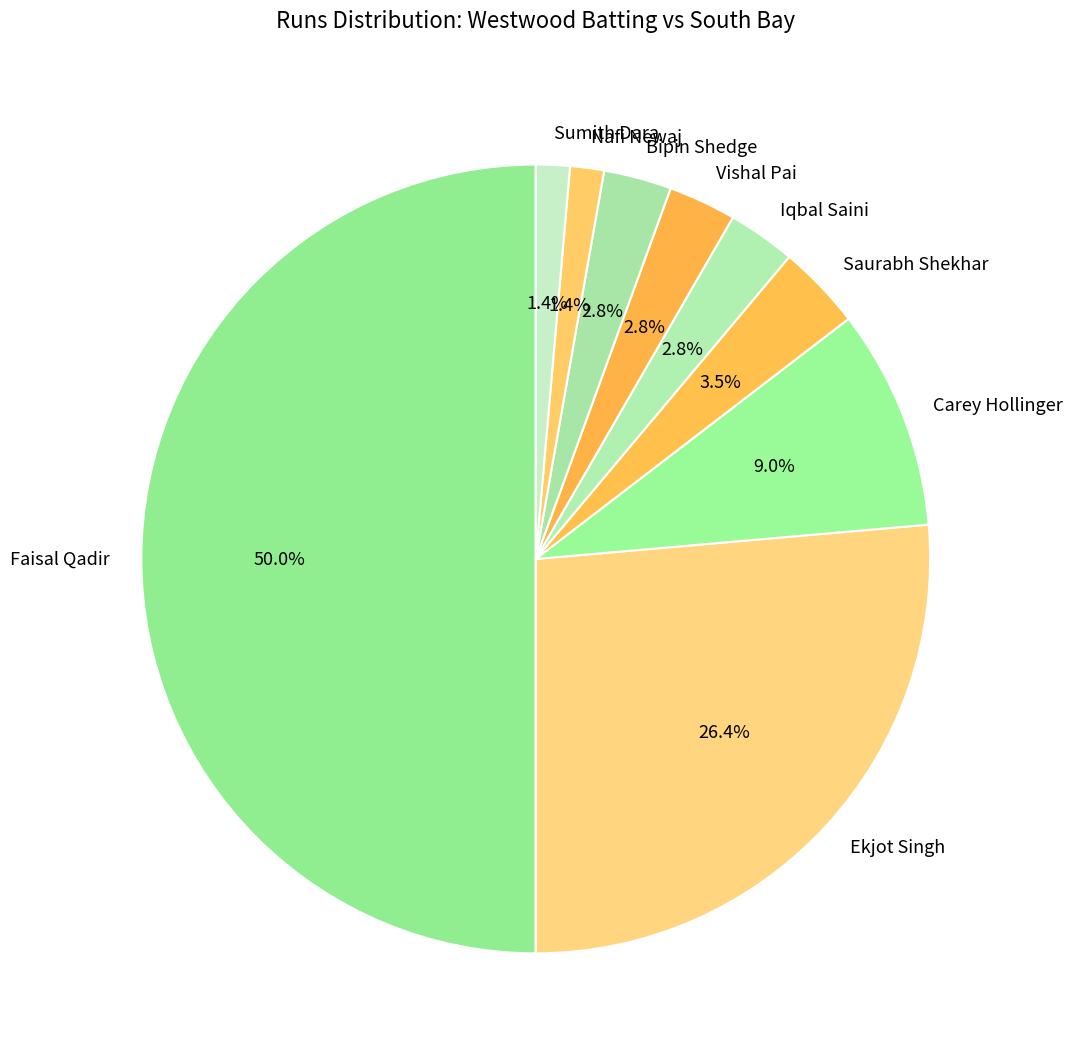

What portion of the pie excludes Iqbal Saini?

97.2%